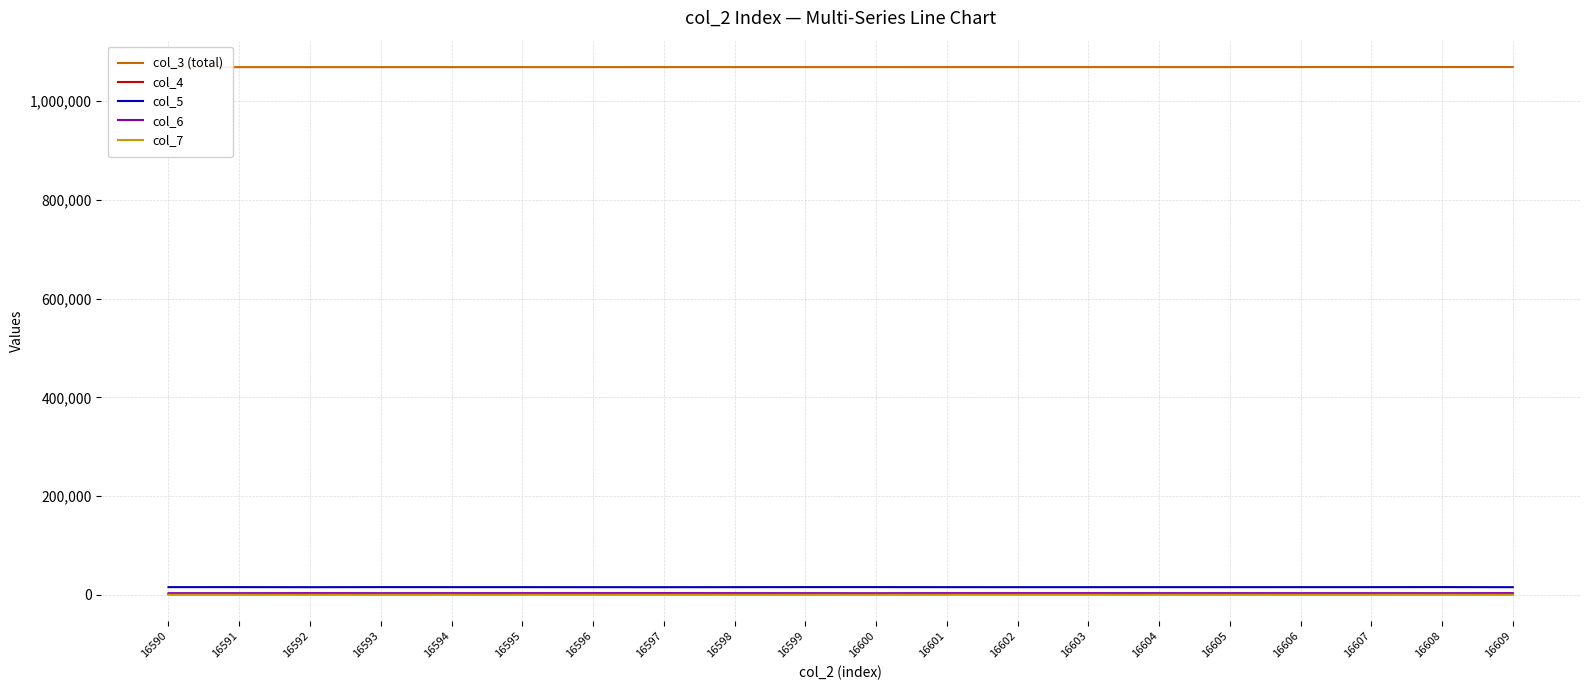

What is the difference between the second highest and minimum values in the col_6 series?

182